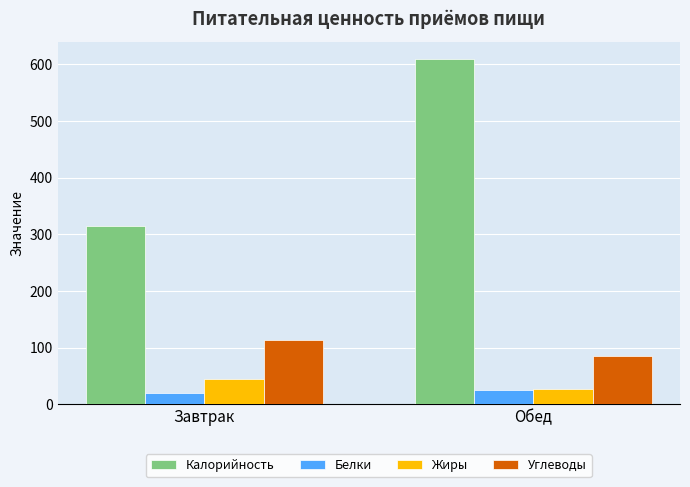

What is the label of the 1st bar from the right?

Обед